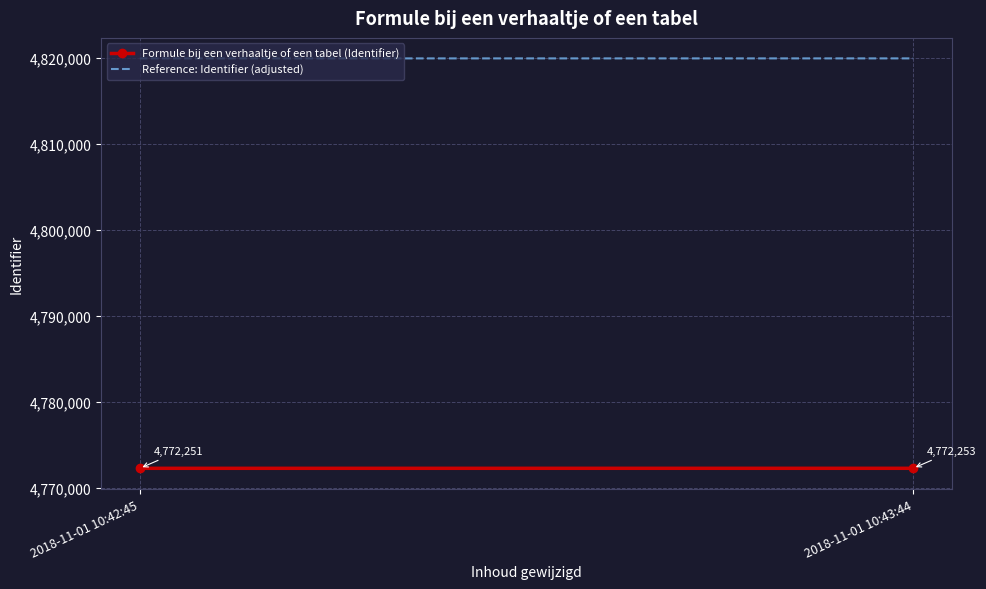

Where does the Reference: Identifier (adjusted) series first go above 4819975?

2018-11-01 10:43:44